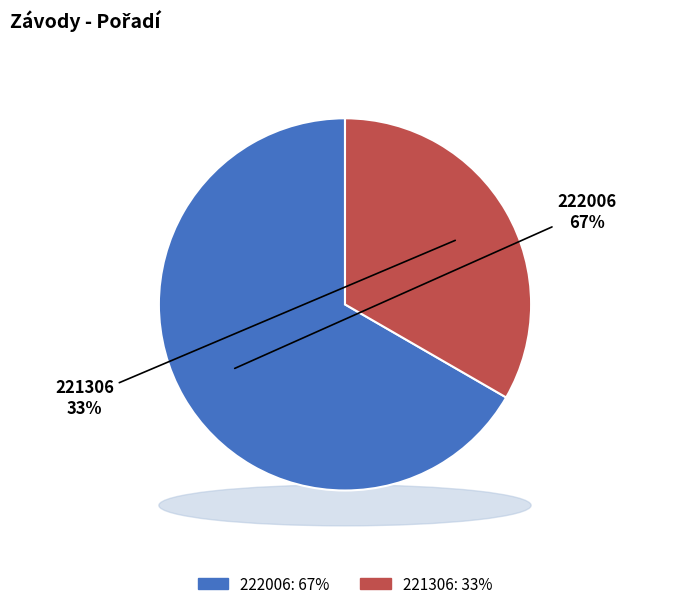

Combined, what portion of the pie is 221306 and 222006?

100.0%